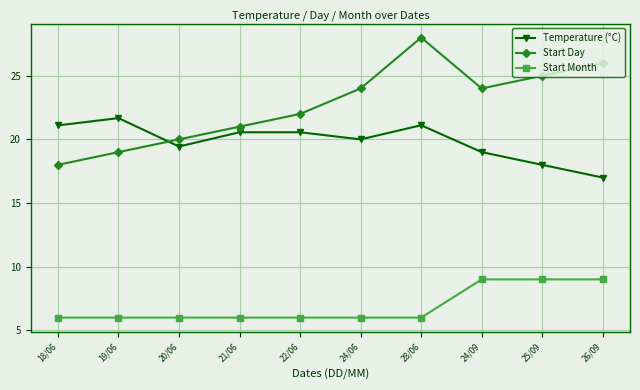

What is the sum of all Temperature (°C) values?

198.4